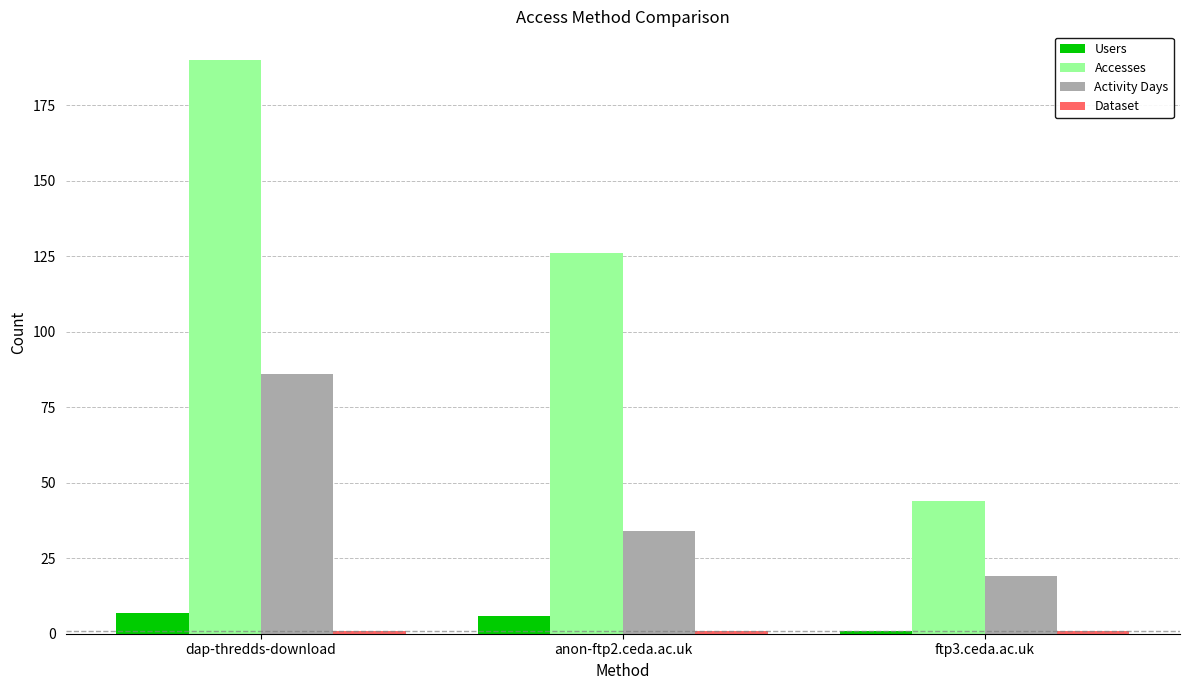

Is the value of Activity Days at anon-ftp2.ceda.ac.uk greater than the value of Users at anon-ftp2.ceda.ac.uk?

Yes